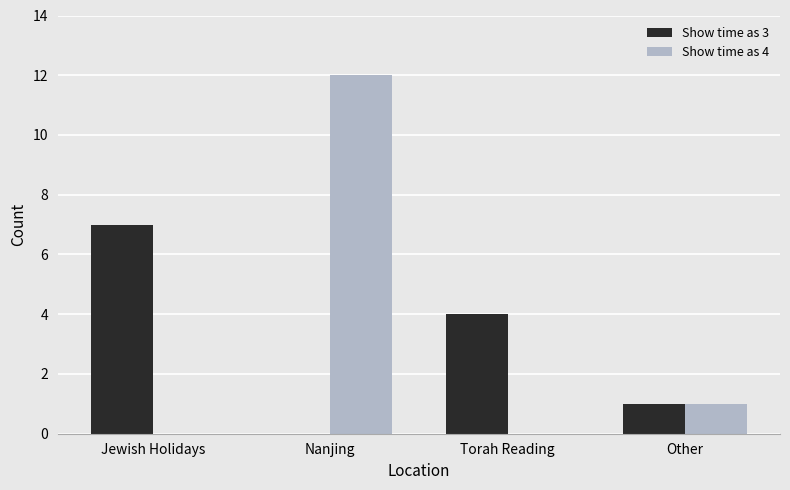

What is the sum of all Show time as 3 values?

12